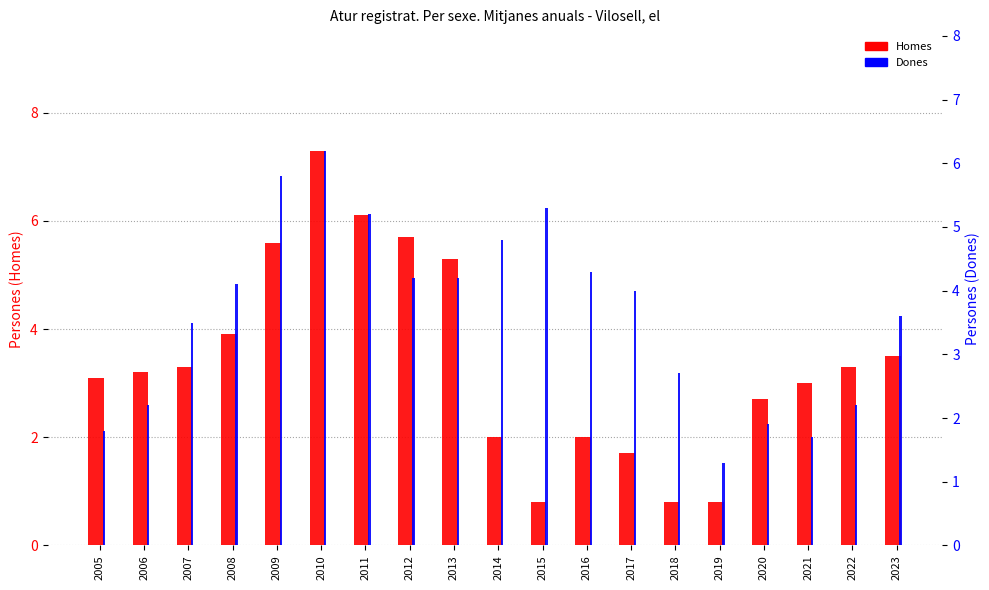

At 2009, list the series in order from largest to smallest.

Dones, Homes